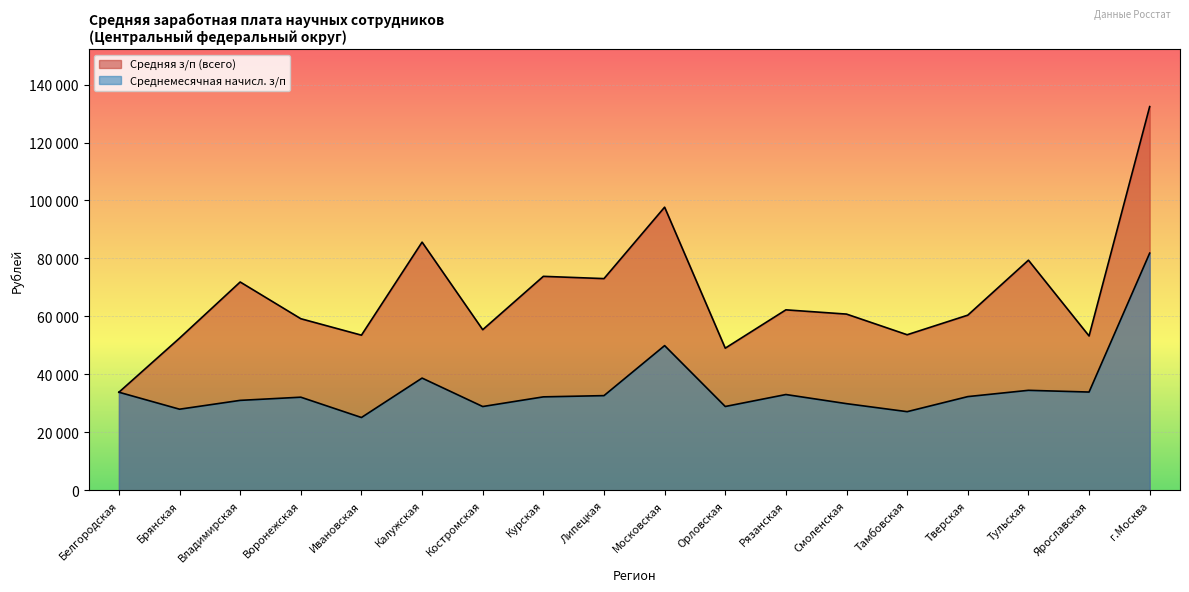

What is the total value across all series at Смоленская?

90668.5